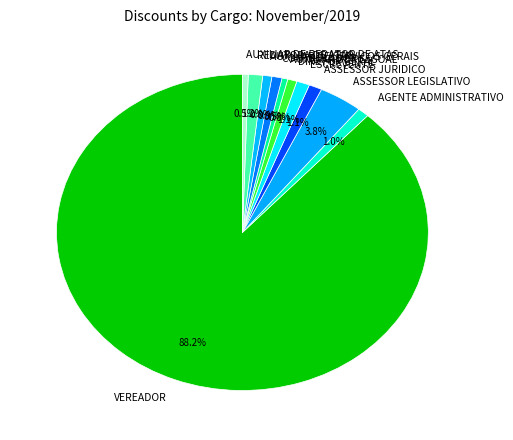

What is the ratio of the value at ASSESSOR JURIDICO to the value at ASSESSOR LEGISLATIVO?

0.3